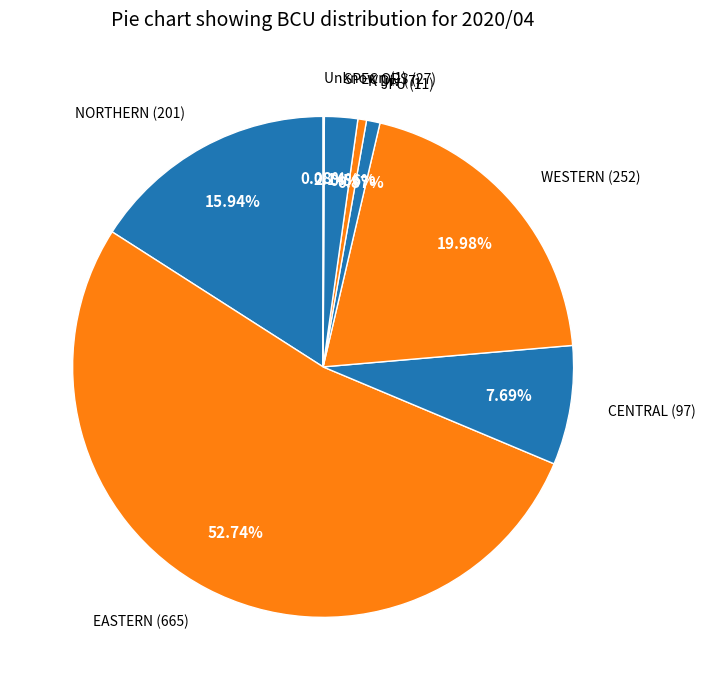

The NORTHERN slice represents 7% of the pie. True or false?

False